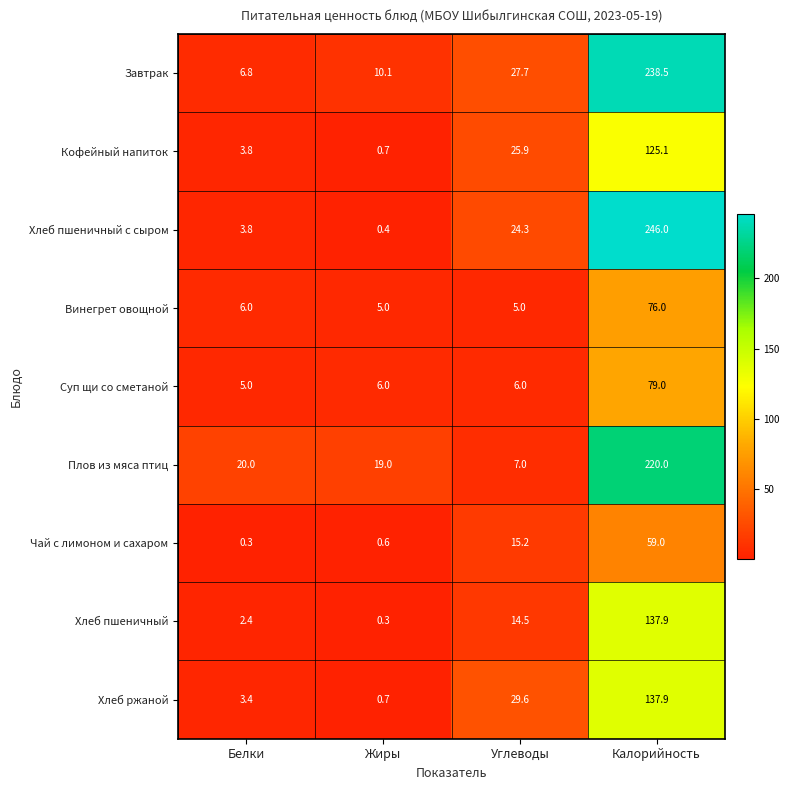

What is the highest value of the Хлеб ржаной series?

137.9